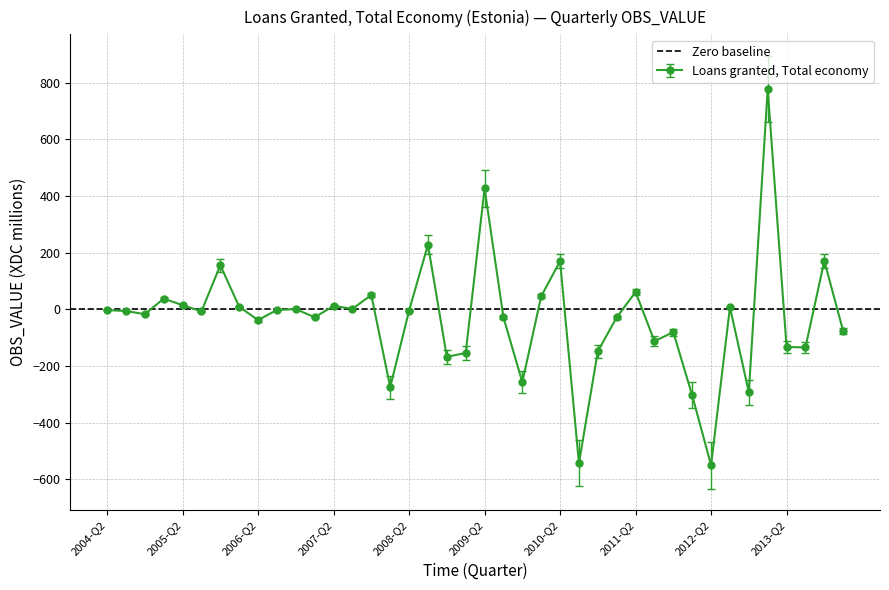

What is the change in value from 2005-Q4 to 2012-Q1?

-459.5